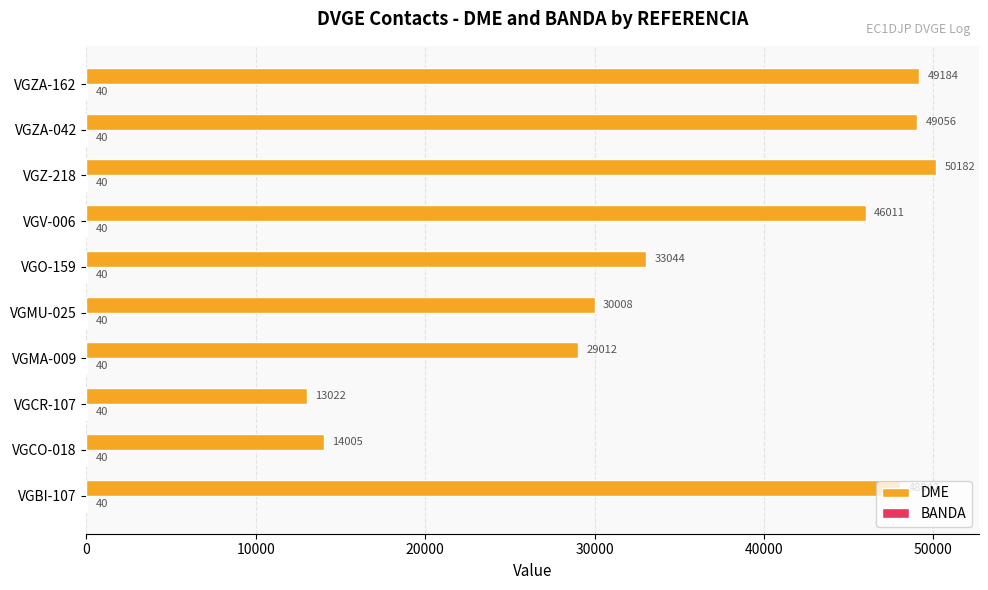

How many distinct data groups are displayed?

2